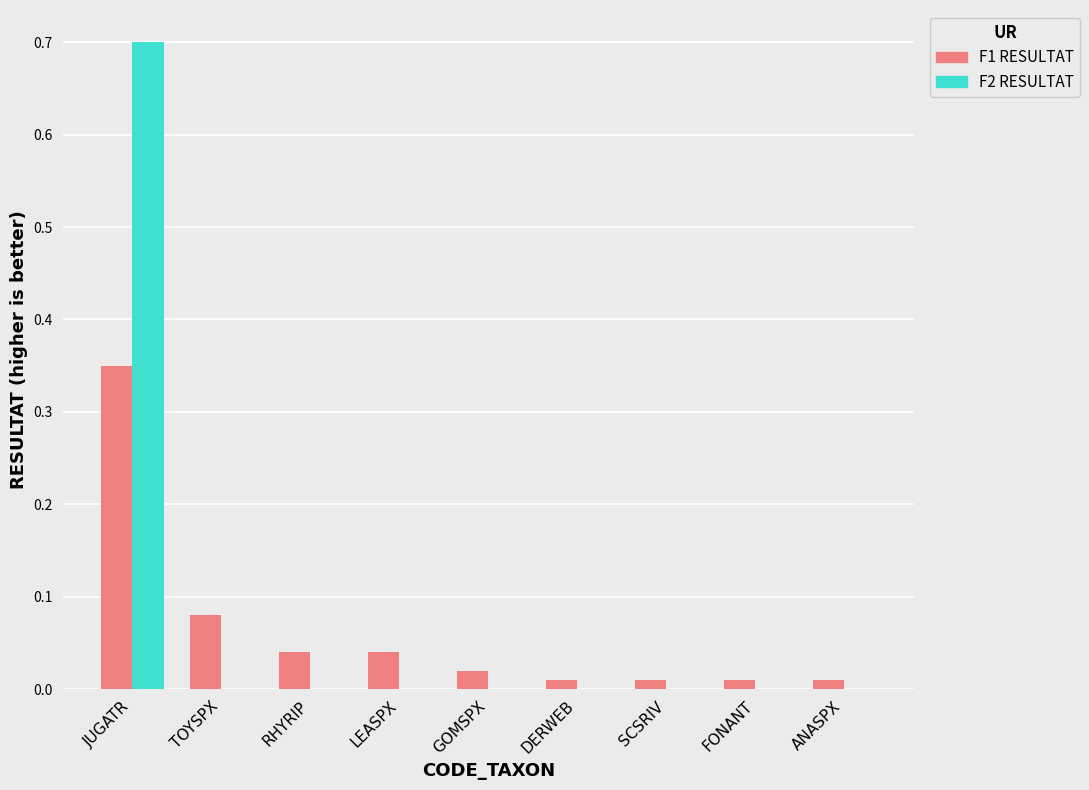

At which label does F2 RESULTAT reach its peak?

JUGATR